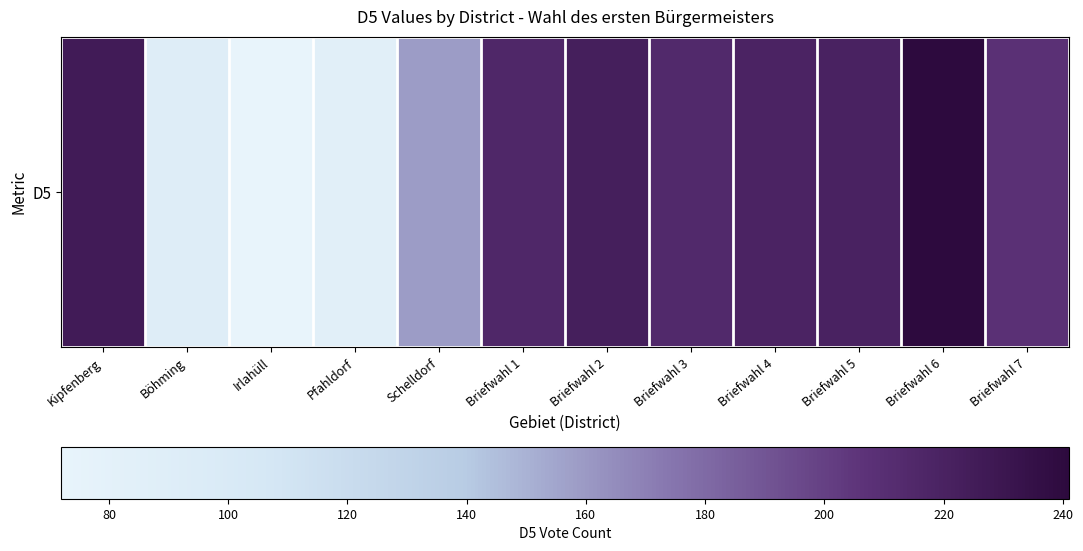

Where is the data nearest to the value 0?

Irlahüll